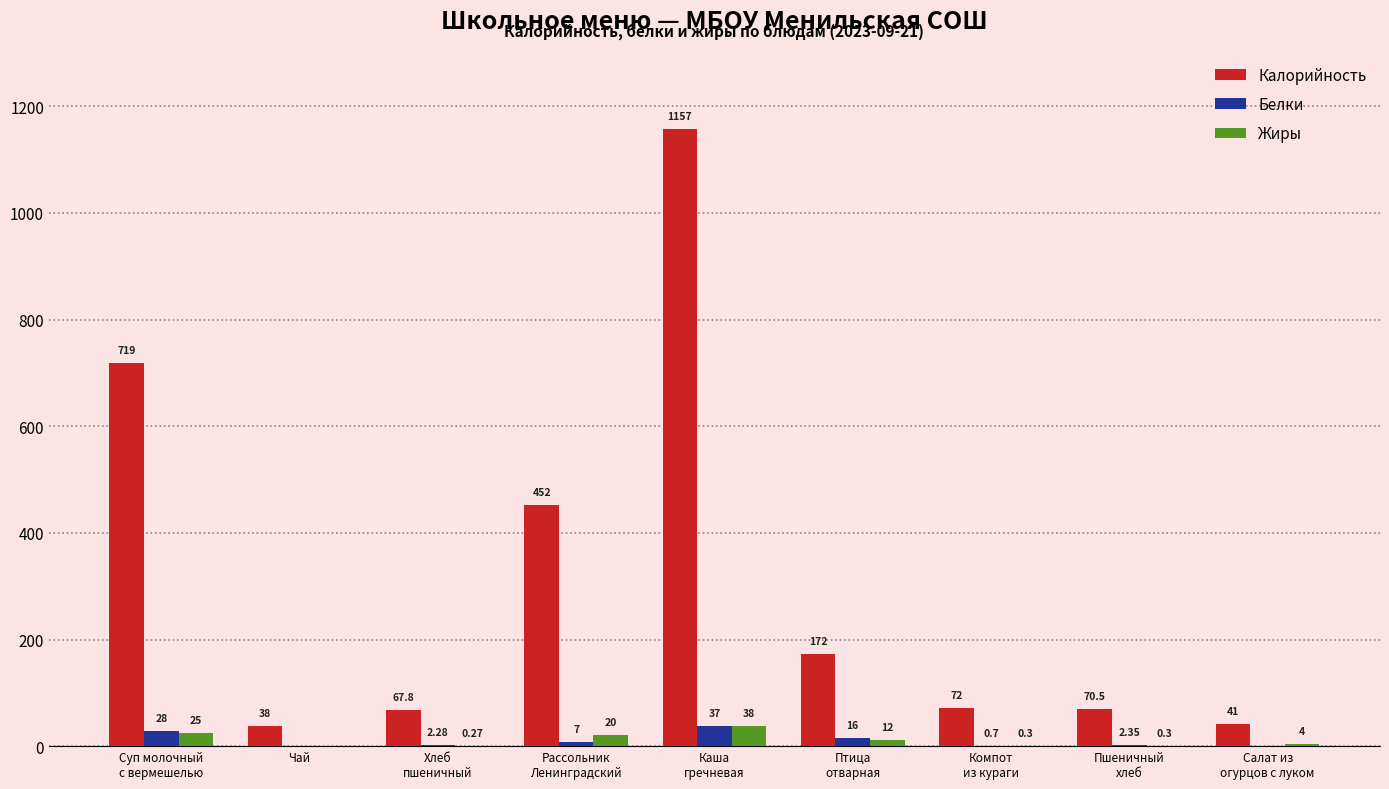

Count the number of categories in the chart.

9